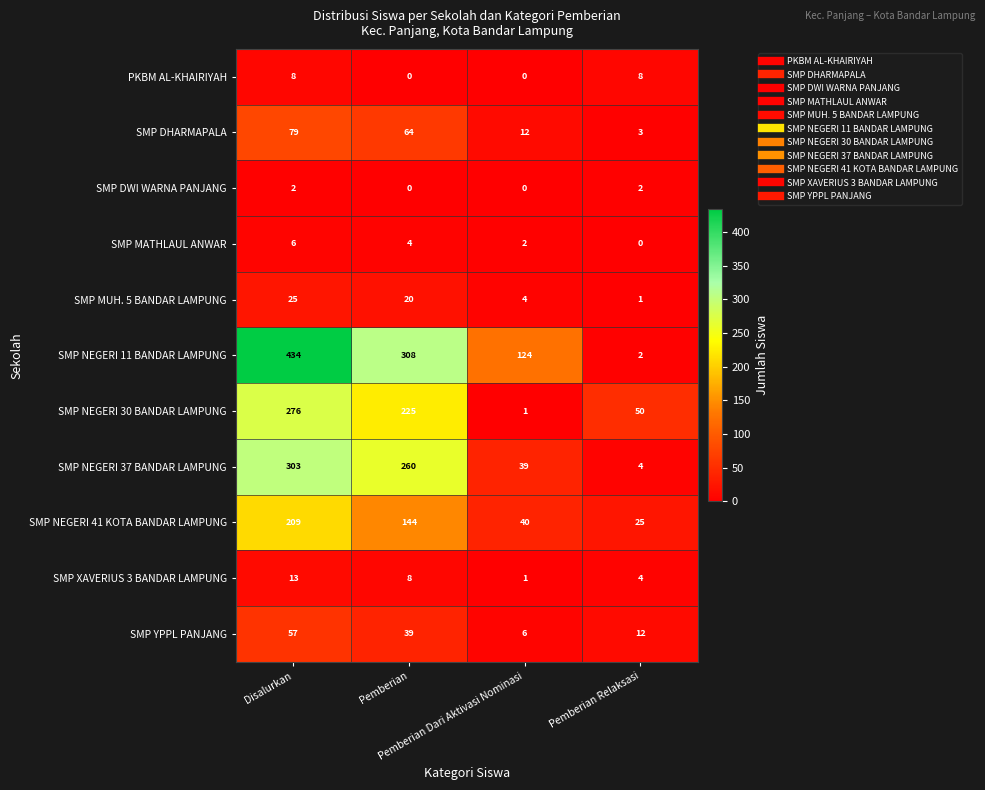

How many SMP DWI WARNA PANJANG values are between 0 and 2?

4